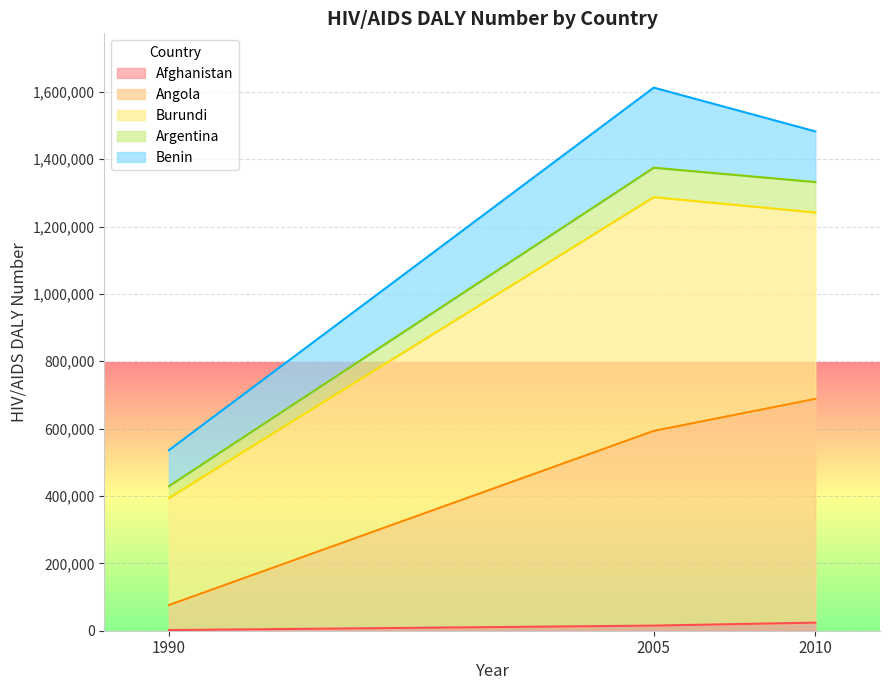

What is the value of the Angola point at the 3rd from the left?

688344.9